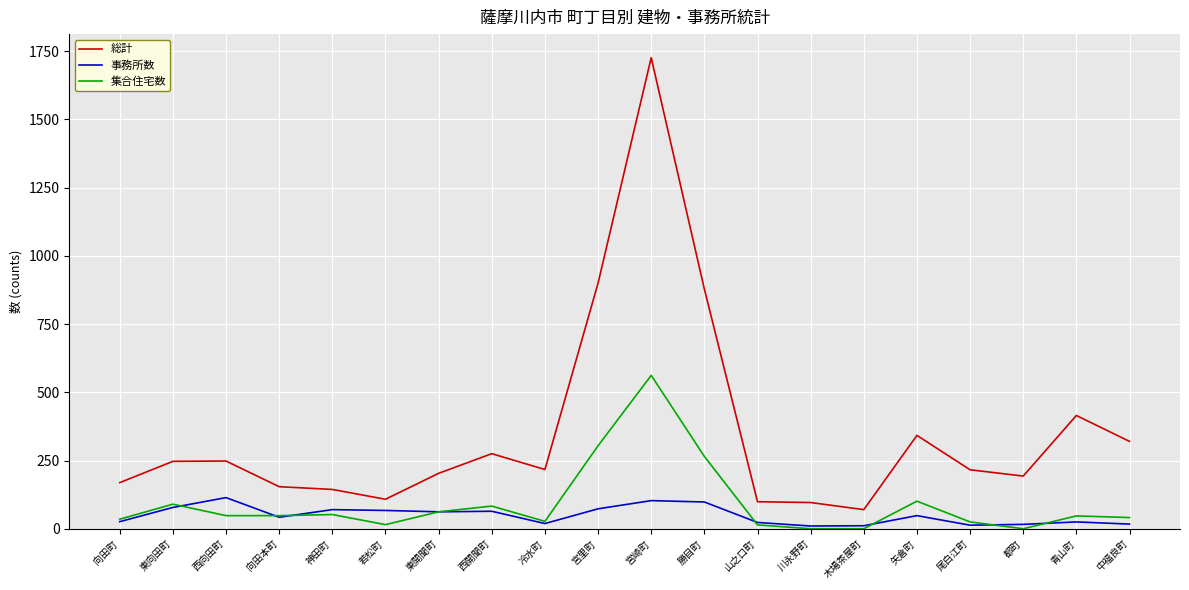

Is the value of 総計 at 宮崎町 greater than the value of 事務所数 at 宮崎町?

Yes